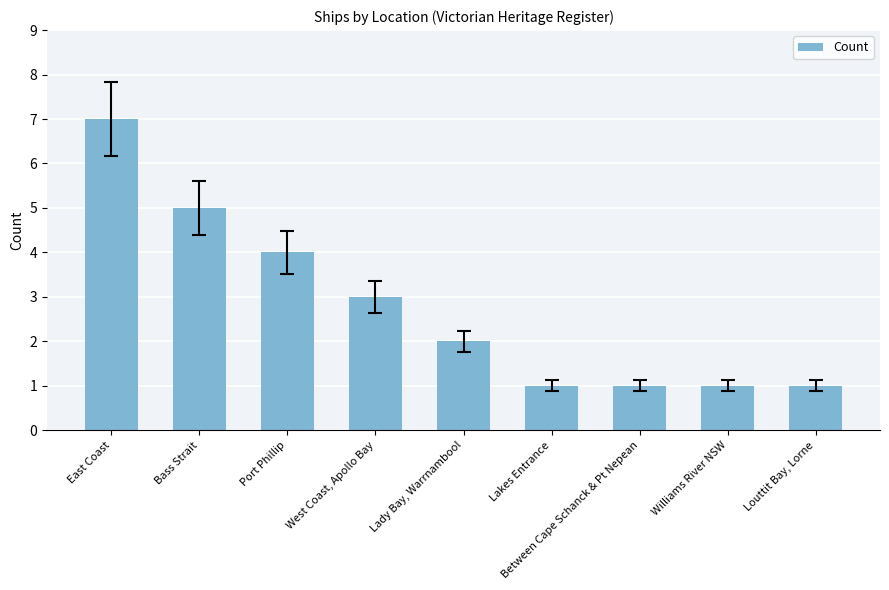

Is it true that the value at East Coast is 2?

False